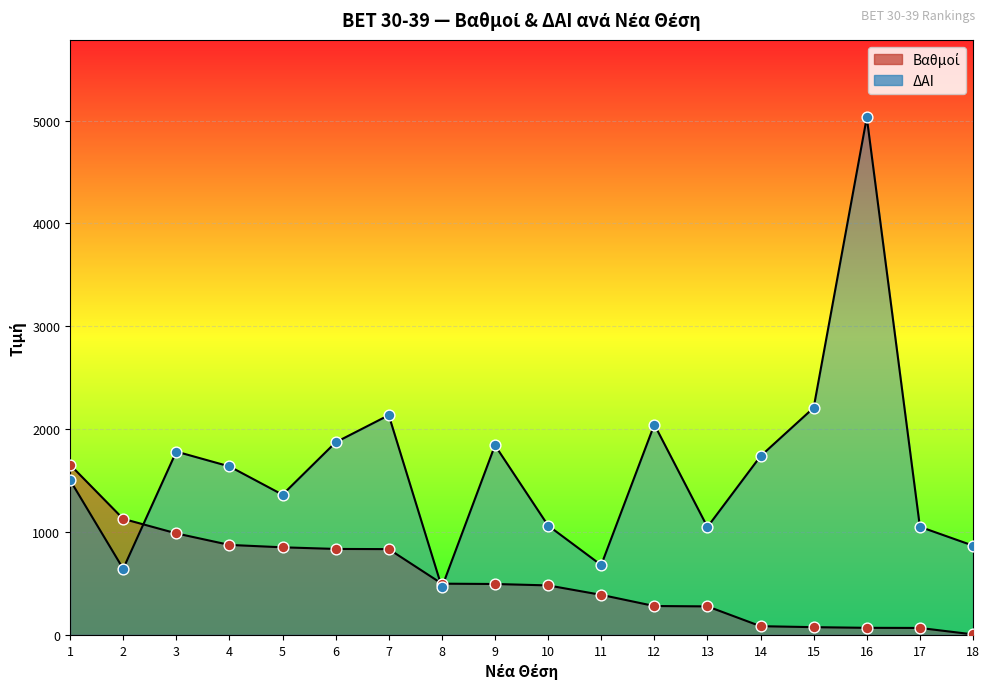

Is the value of Βαθμοί at 18 greater than the value of ΔΑΙ at 4?

No